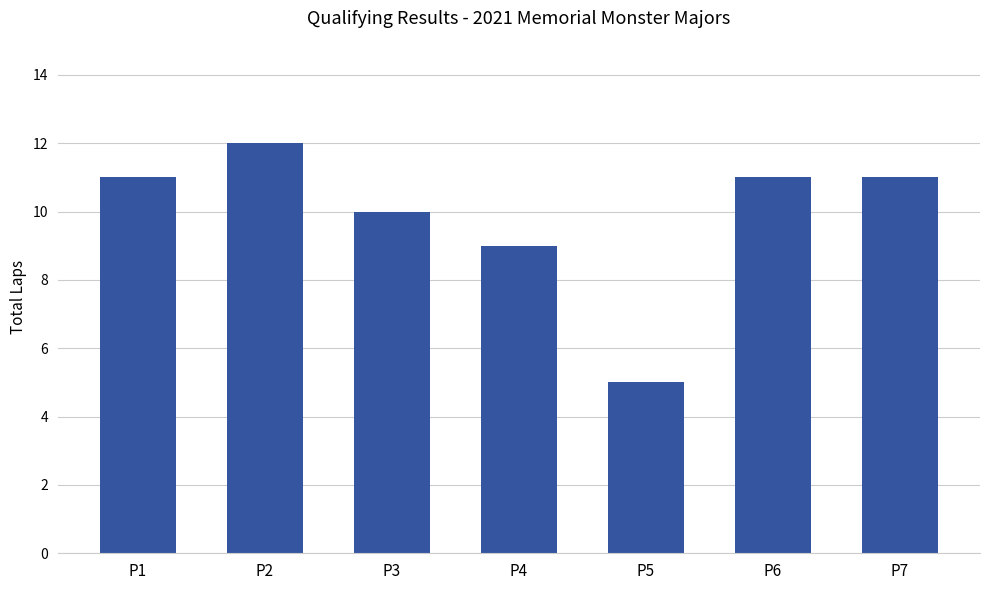

At which category does the chart reach its peak across all series?

P2